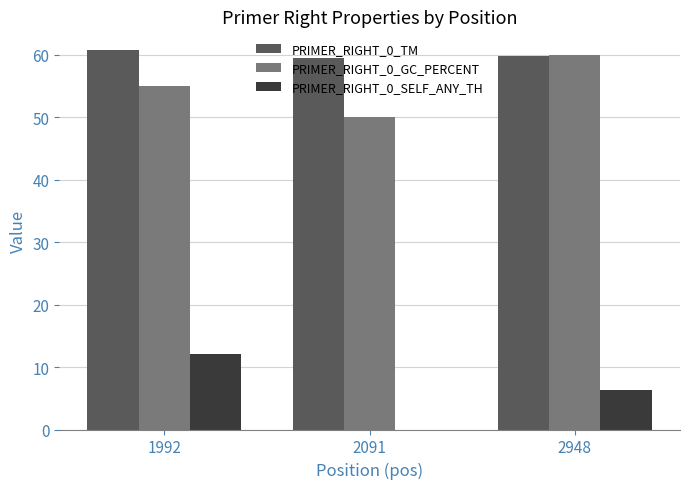

Which series has the largest total across all categories?

PRIMER_RIGHT_0_TM